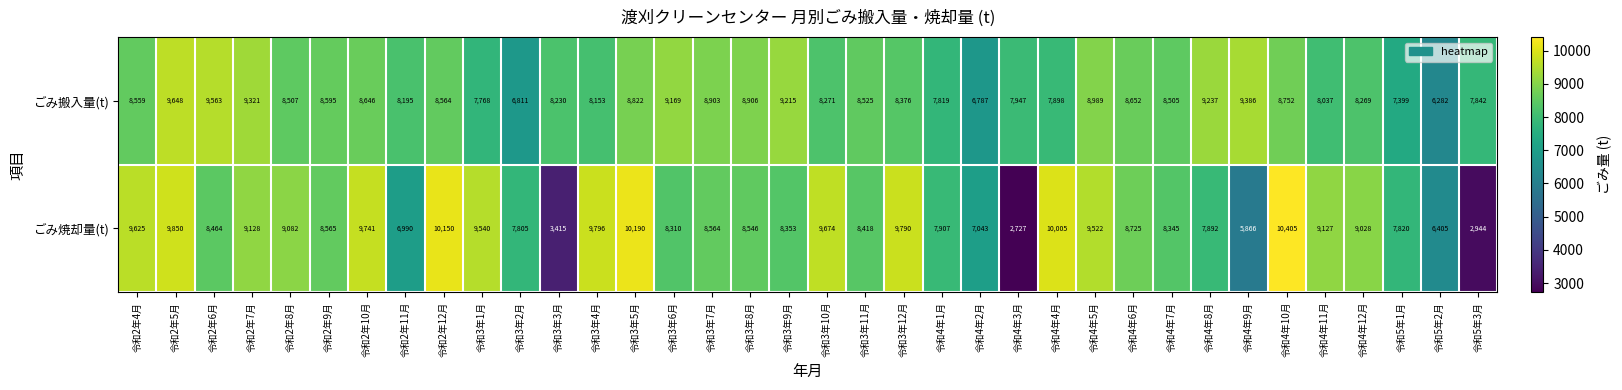

What is the sum of all ごみ搬入量(t) values?

302548